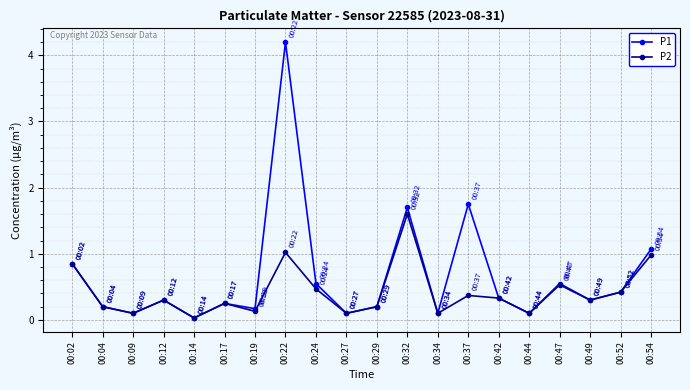

True or false: P1 has more than 0 interior local peaks.

True